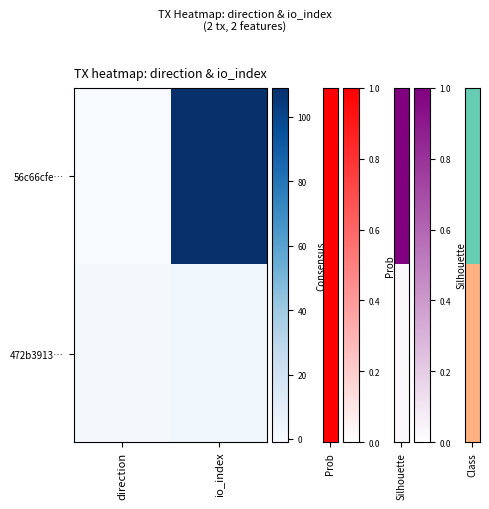

At direction, list the series in order from largest to smallest.

472b3913…, 56c66cfe…